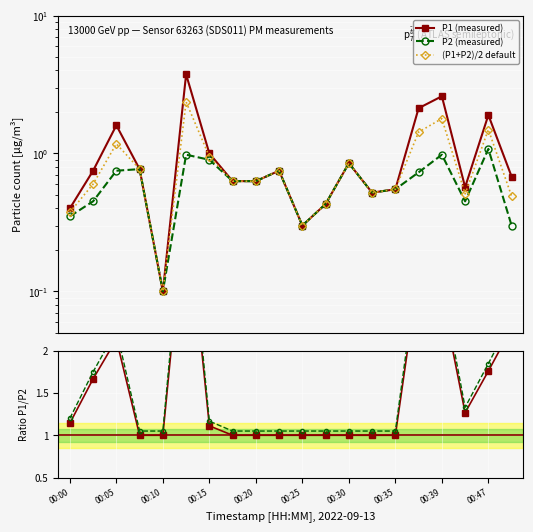

Reading left to right, what are all the values shown in this chart?

P1 (measured): 0.4	0.8	1.6	0.8	0.1	3.8	1.0	0.6	0.6	0.8	0.3	0.4	0.8	0.5	0.6	2.1	2.6	0.6	1.9	0.7
P2 (measured): 0.3	0.5	0.8	0.8	0.1	1.0	0.9	0.6	0.6	0.8	0.3	0.4	0.8	0.5	0.6	0.7	1.0	0.5	1.1	0.3
(P1+P2)/2 default: 0.4	0.6	1.2	0.8	0.1	2.4	0.9	0.6	0.6	0.8	0.3	0.4	0.8	0.5	0.6	1.4	1.8	0.5	1.5	0.5
P1/P2: 1.1	1.7	2.1	1.0	1.0	3.8	1.1	1.0	1.0	1.0	1.0	1.0	1.0	1.0	1.0	2.9	2.7	1.3	1.8	2.3
P2 ref ratio: 1.2	1.8	2.2	1.1	1.1	4.0	1.2	1.1	1.1	1.1	1.1	1.1	1.1	1.1	1.1	3.1	2.8	1.3	1.8	2.4